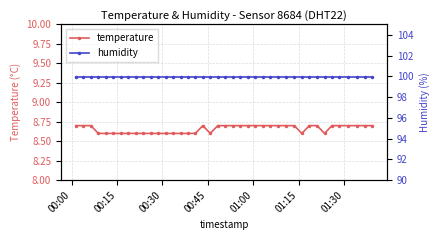

Reading right to left, what are all the values shown in this chart?

temperature: 8.7	8.7	8.7	8.7	8.7	8.7	8.6	8.7	8.7	8.6	8.7	8.7	8.7	8.7	8.7	8.7	8.7	8.7	8.7	8.7	8.7	8.6	8.7	8.6	8.6	8.6	8.6	8.6	8.6	8.6	8.6	8.6	8.6	8.6	8.6	8.6	8.6	8.7	8.7	8.7
humidity: 99.9	99.9	99.9	99.9	99.9	99.9	99.9	99.9	99.9	99.9	99.9	99.9	99.9	99.9	99.9	99.9	99.9	99.9	99.9	99.9	99.9	99.9	99.9	99.9	99.9	99.9	99.9	99.9	99.9	99.9	99.9	99.9	99.9	99.9	99.9	99.9	99.9	99.9	99.9	99.9